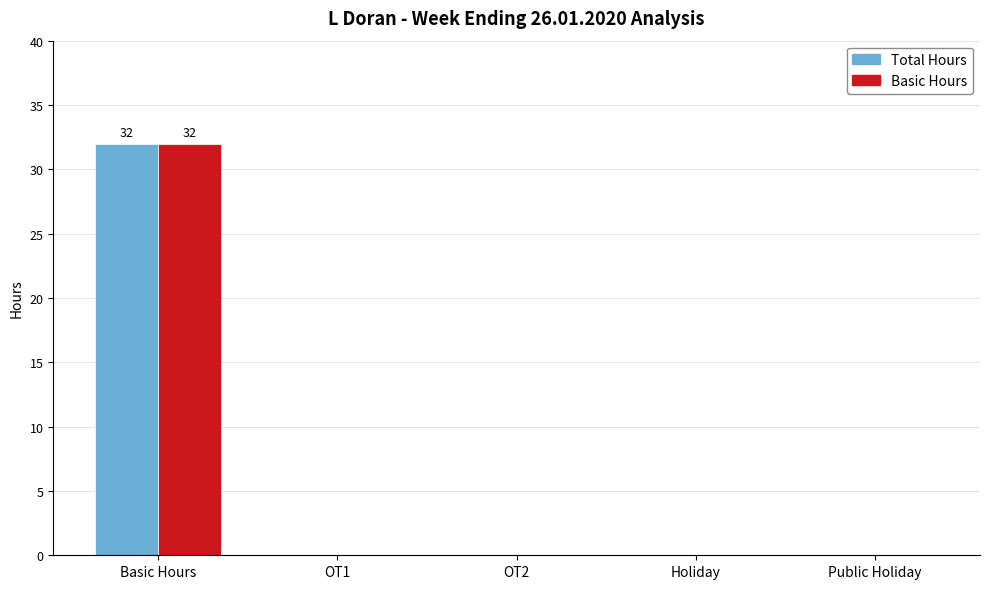

The Basic Hours series shows -17 at OT2. True or false?

False